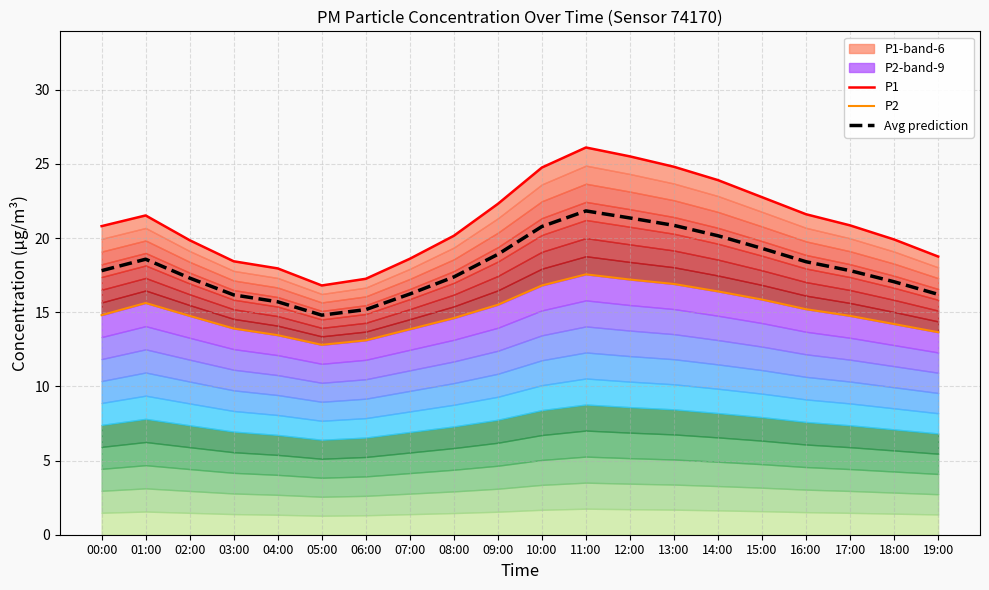

At how many categories does at least one series exceed 23?

5